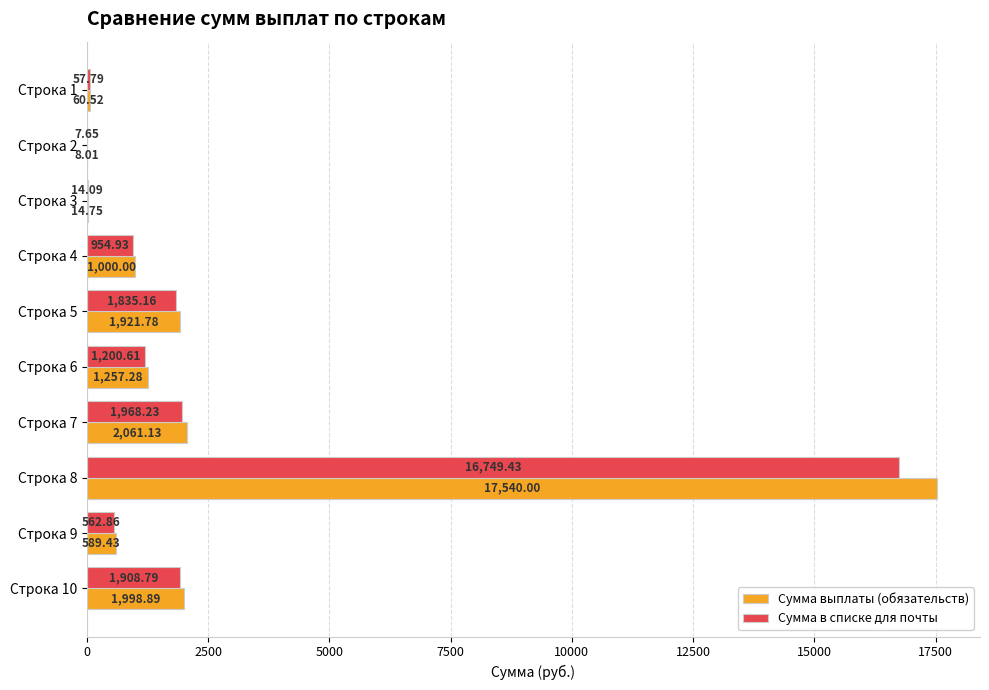

Which series has the largest total across all categories?

Сумма выплаты (обязательств)